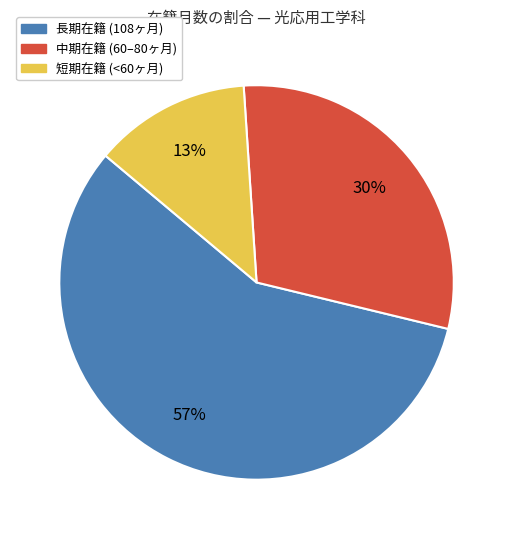

To the nearest percent, what is the difference between the largest and smallest slice percentages?

44%